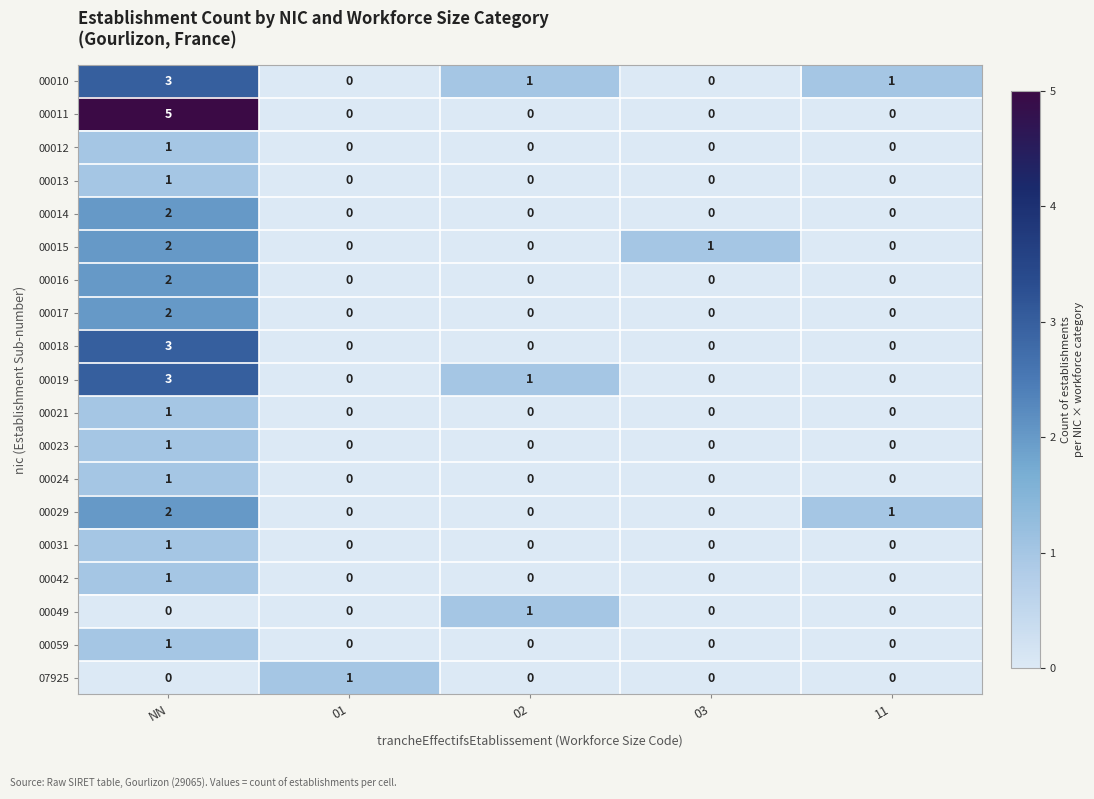

What is the difference between the maximum and minimum values in the 00019 series?

3